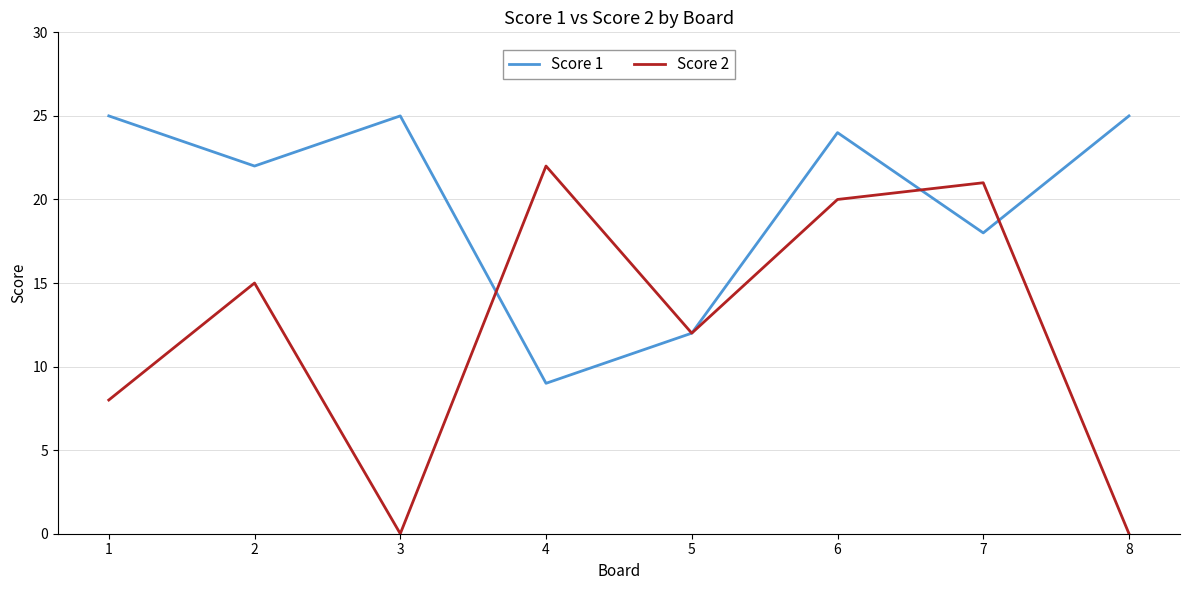

Is it true that Score 2 equals 12 at 5?

True